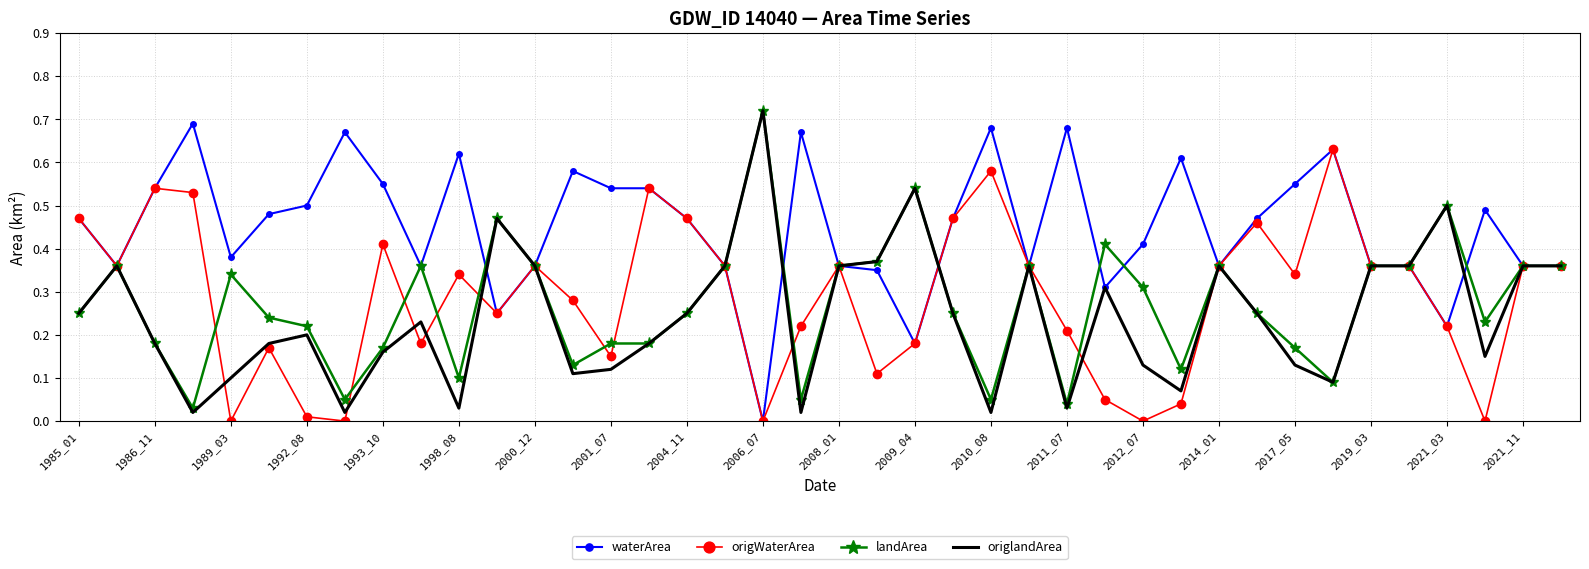

What are all the series names shown in the legend?

waterArea, origWaterArea, landArea, origlandArea